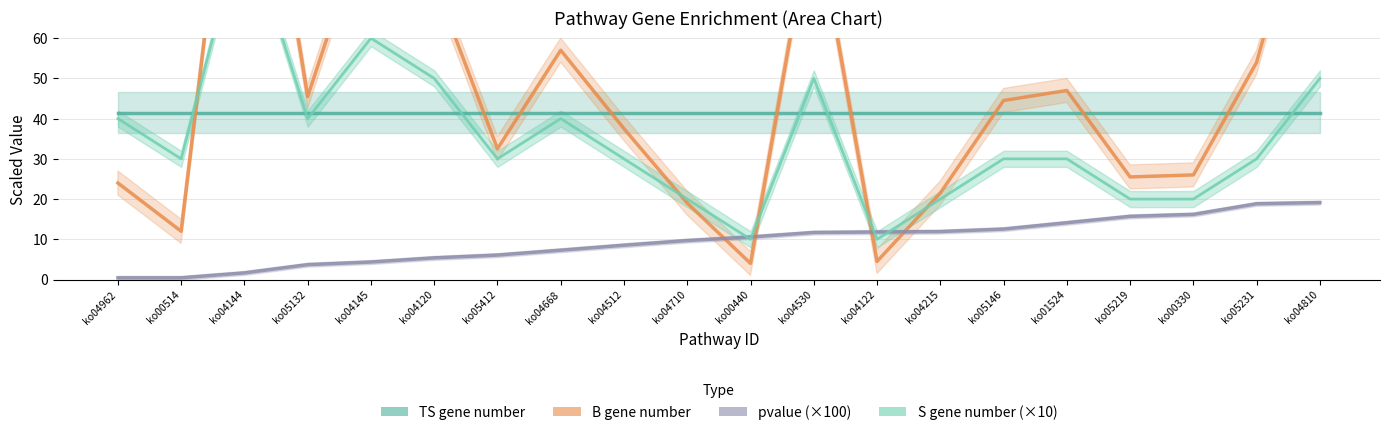

Which series has the largest total across all categories?

B gene number